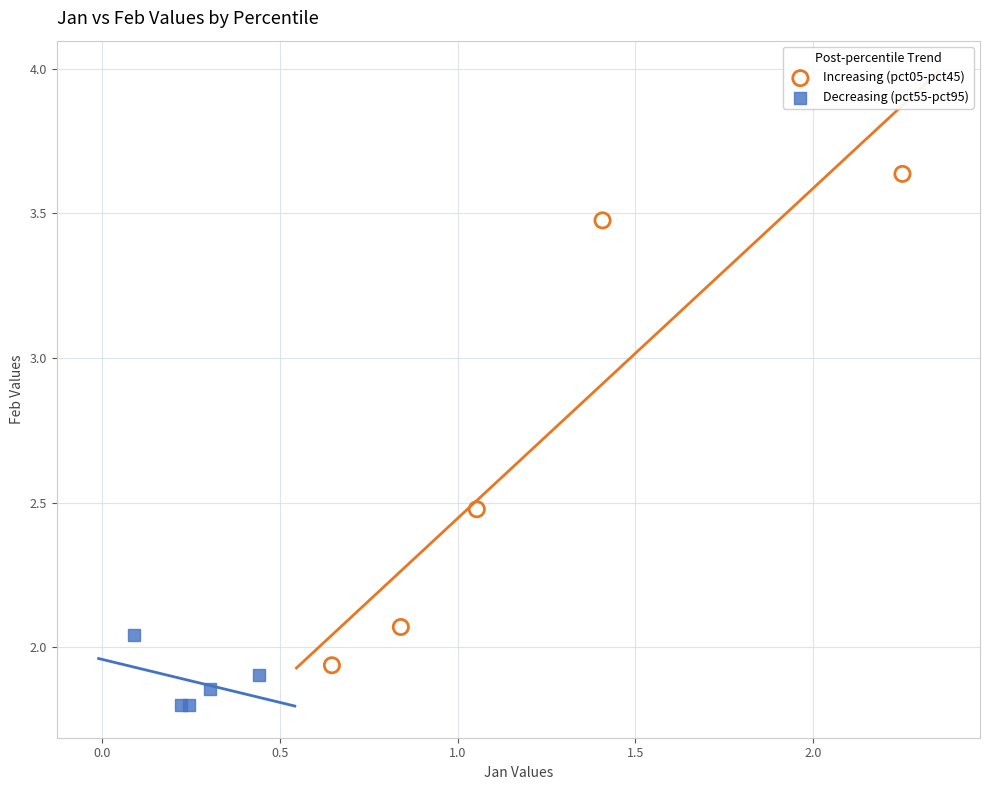

Which series reaches the minimum Y coordinate?

Decreasing (pct55-pct95)